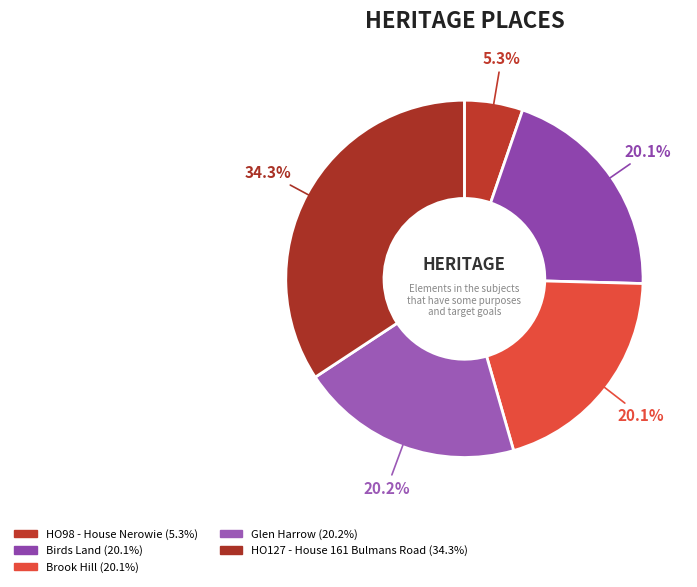

How many segments does this pie chart have?

5